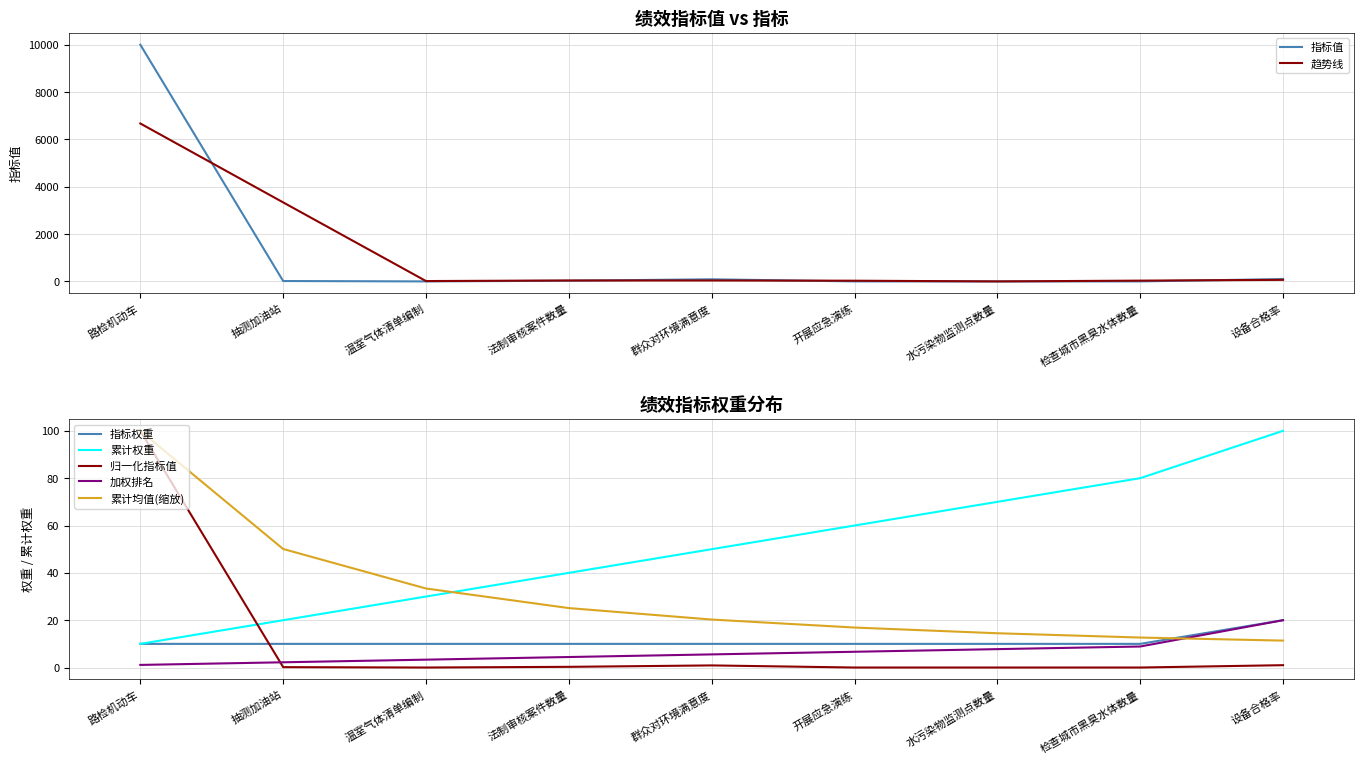

At which category does the chart reach its peak across all series?

路检机动车